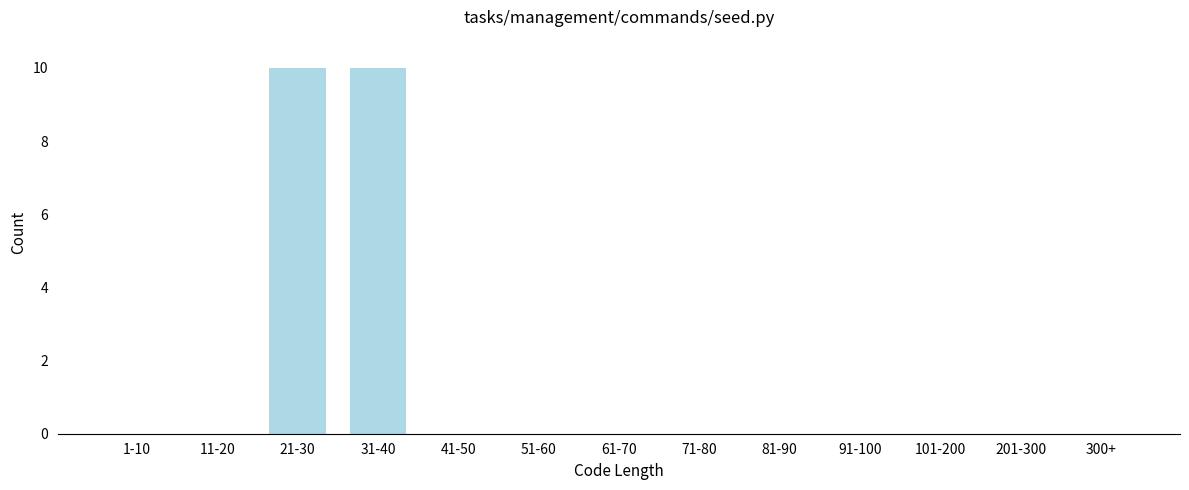

Reading left to right, what are all the values shown in this chart?

1-10=0	11-20=0	21-30=10	31-40=10	41-50=0	51-60=0	61-70=0	71-80=0	81-90=0	91-100=0	101-200=0	201-300=0	300+=0